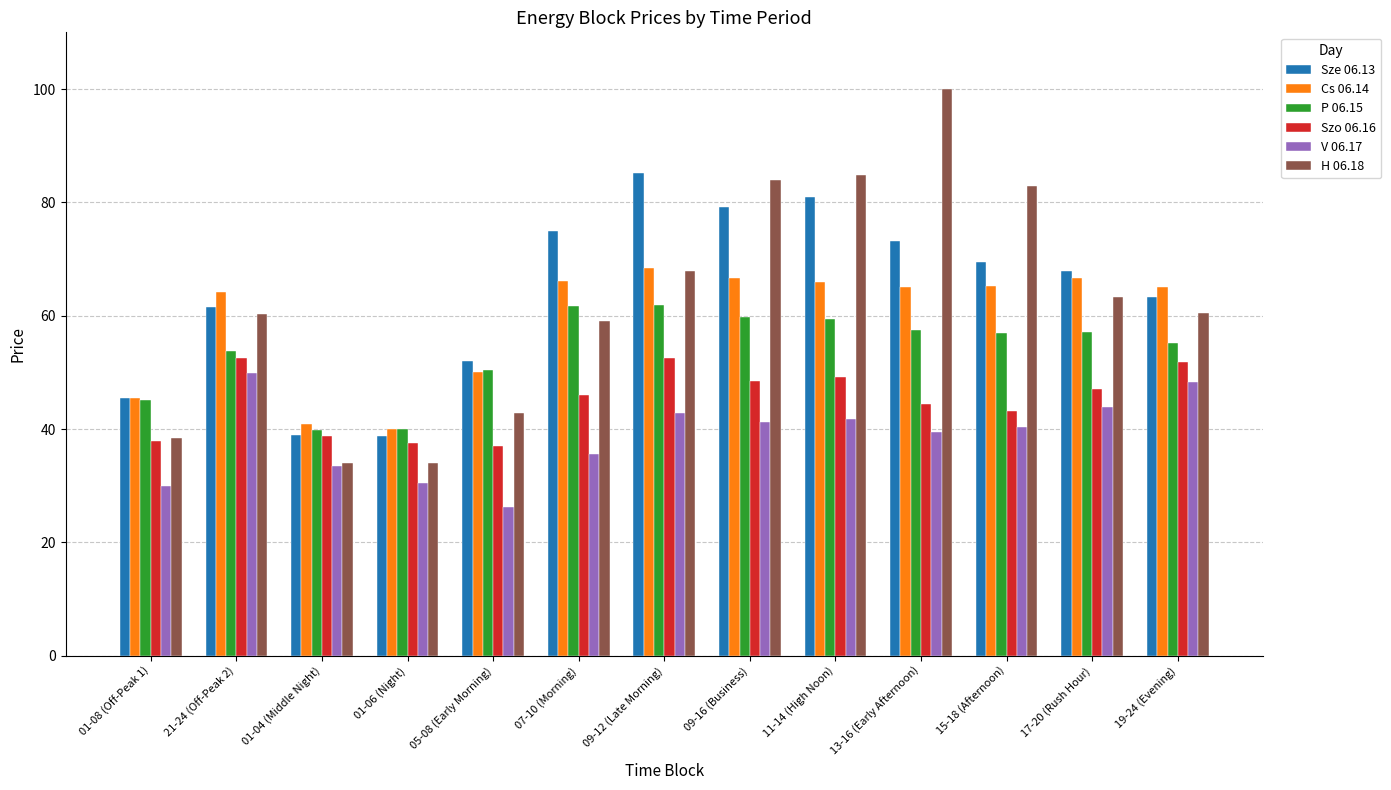

Which label corresponds to the smallest value in the chart?

05-08 (Early Morning)